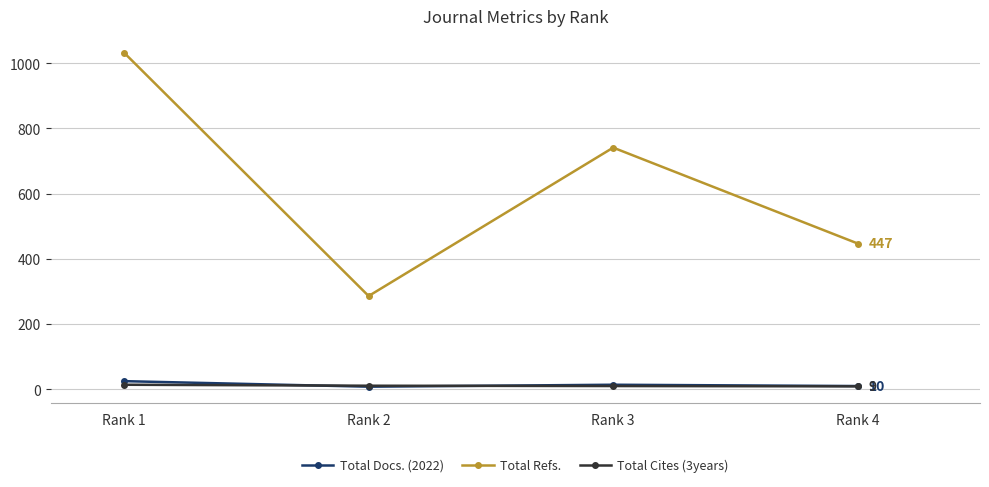

In Total Docs. (2022), how many points are lower than both neighbors (excluding endpoints)?

1